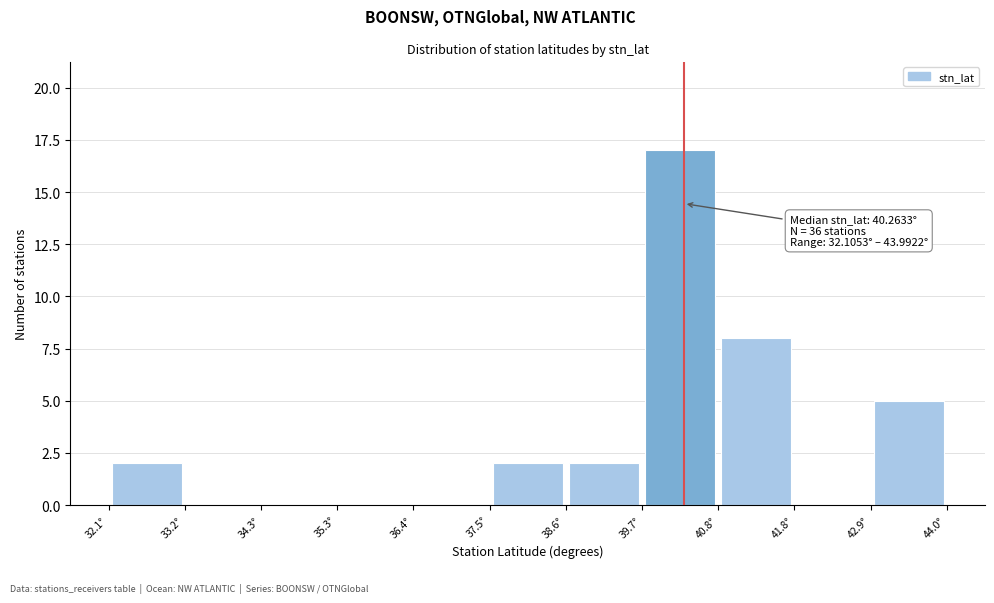

Which range on the x-axis has the tallest bar?

39.6 to 40.8